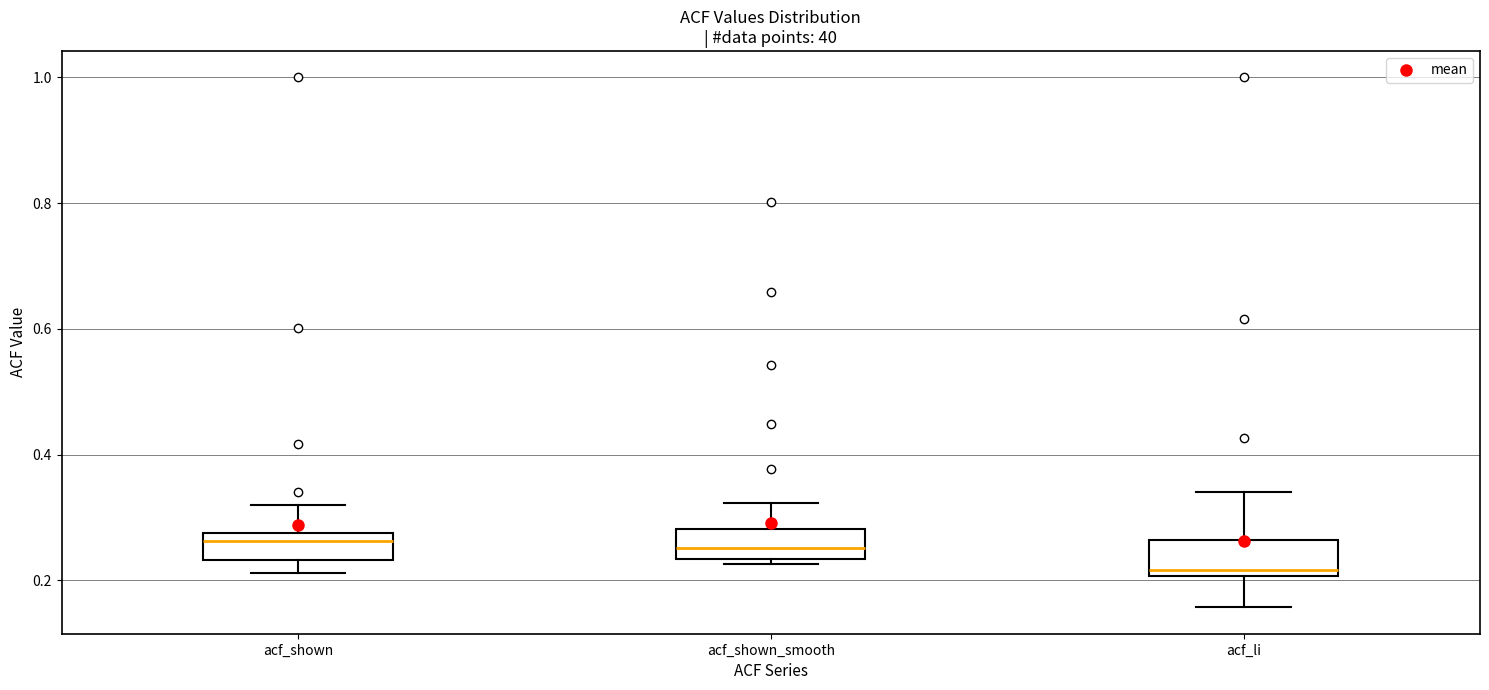

Which box's median line is the lowest?

acf_li